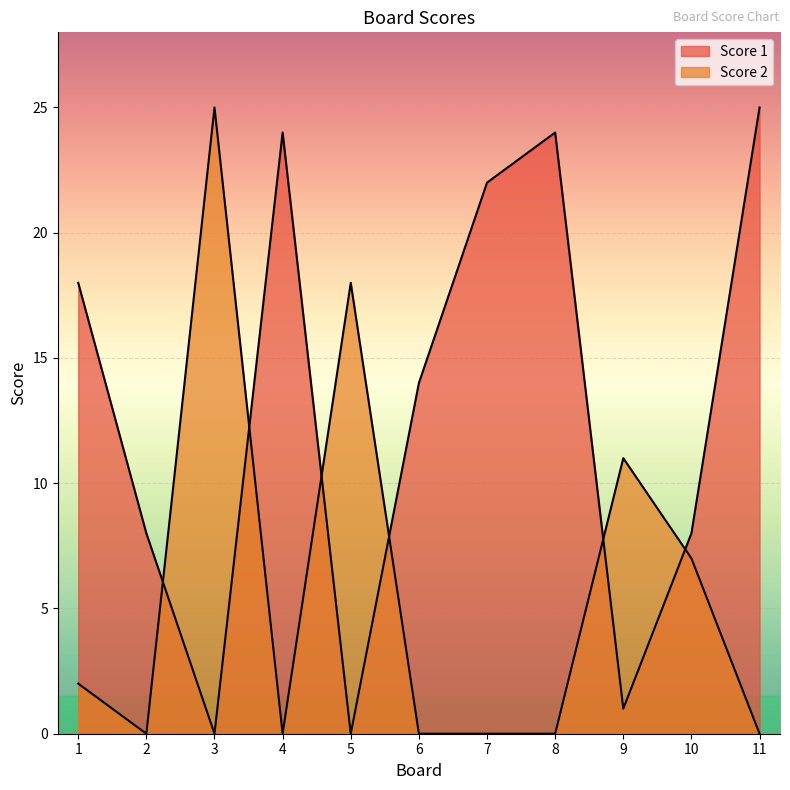

How many values in the Score 2 series exceed 0?

5